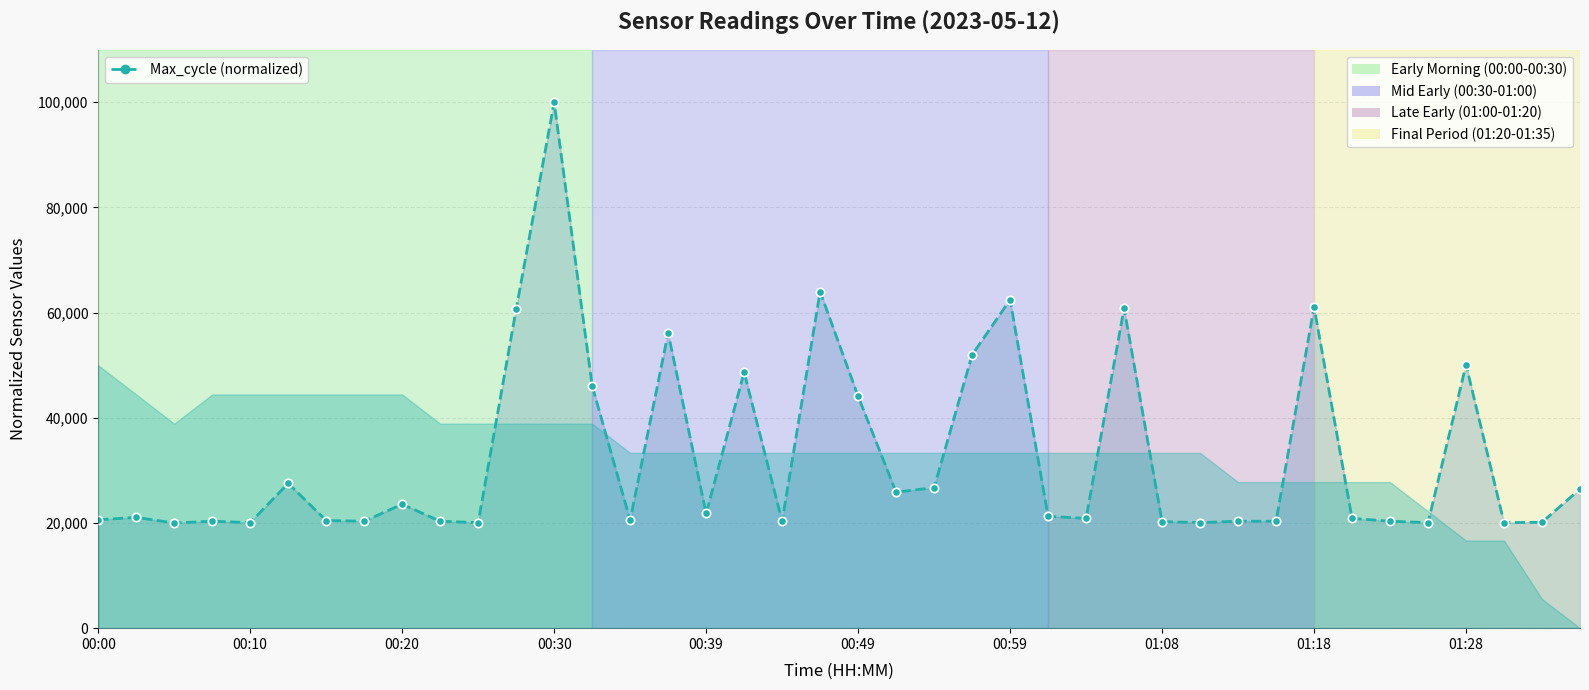

Reading left to right, list all the values displayed in this chart.

20605.6	21076.5	20000.0	20336.4	20067.3	27535.7	20471.0	20336.4	23566.0	20336.4	20067.3	60639.2	100000.0	46106.0	20538.3	56131.2	21816.7	48662.7	20336.4	64003.4	44087.5	25853.7	26728.3	51959.6	62455.8	21278.4	20874.7	60841.0	20269.1	20067.3	20336.4	20336.4	61042.9	20874.7	20336.4	20067.3	50075.7	20067.3	20134.6	26459.2